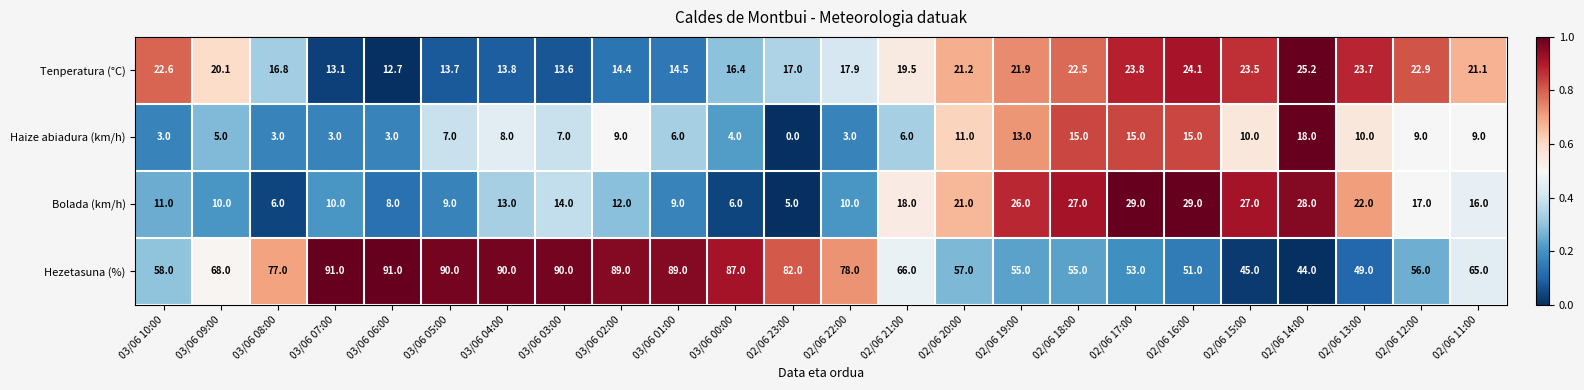

Read the Hezetasuna (%) value at 02/06 22:00.

78.0